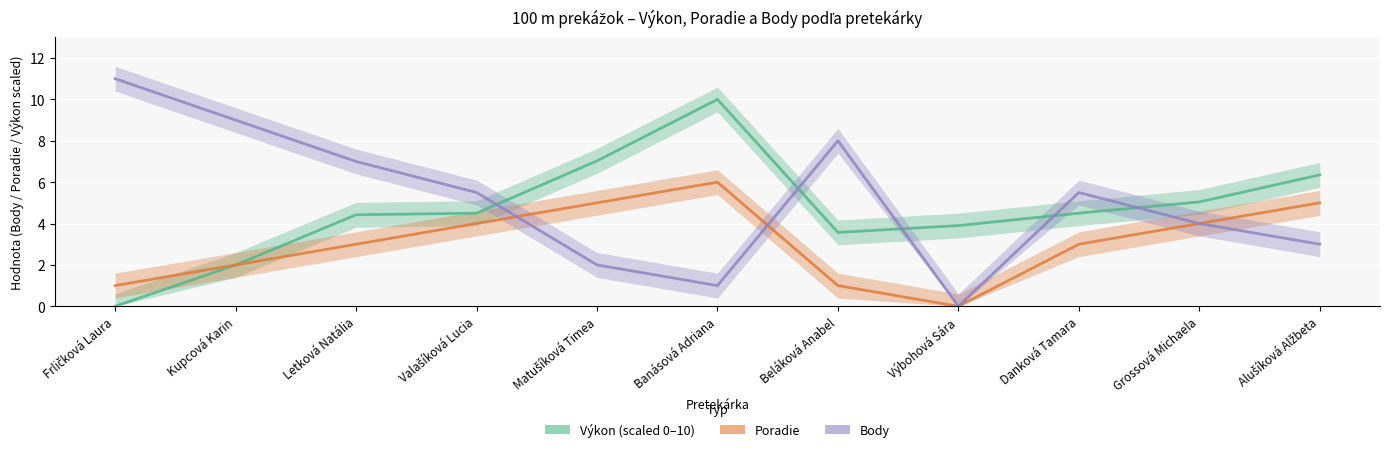

Reading right to left, list all the values displayed in this chart.

Výkon (scaled 0–10): Alušíková Alžbeta=6.4	Grossová Michaela=5.0	Danková Tamara=4.5	Výbohová Sára=3.9	Beláková Anabel=3.6	Banásová Adriana=10.0	Matušíková Timea=7.0	Valašíková Lucia=4.5	Letková Natália=4.4	Kupcová Karin=2.0	Frličková Laura=0.0
Poradie: Alušíková Alžbeta=5.0	Grossová Michaela=4.0	Danková Tamara=3.0	Výbohová Sára=0.0	Beláková Anabel=1.0	Banásová Adriana=6.0	Matušíková Timea=5.0	Valašíková Lucia=4.0	Letková Natália=3.0	Kupcová Karin=2.0	Frličková Laura=1.0
Body: Alušíková Alžbeta=3.0	Grossová Michaela=4.0	Danková Tamara=5.5	Výbohová Sára=0.0	Beláková Anabel=8.0	Banásová Adriana=1.0	Matušíková Timea=2.0	Valašíková Lucia=5.5	Letková Natália=7.0	Kupcová Karin=9.0	Frličková Laura=11.0